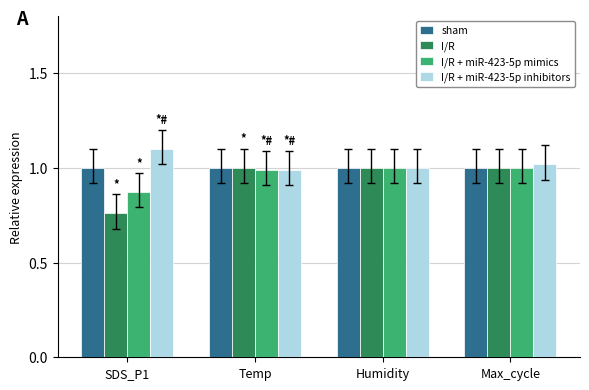

What is the label of the 3rd bar from the left?

Humidity